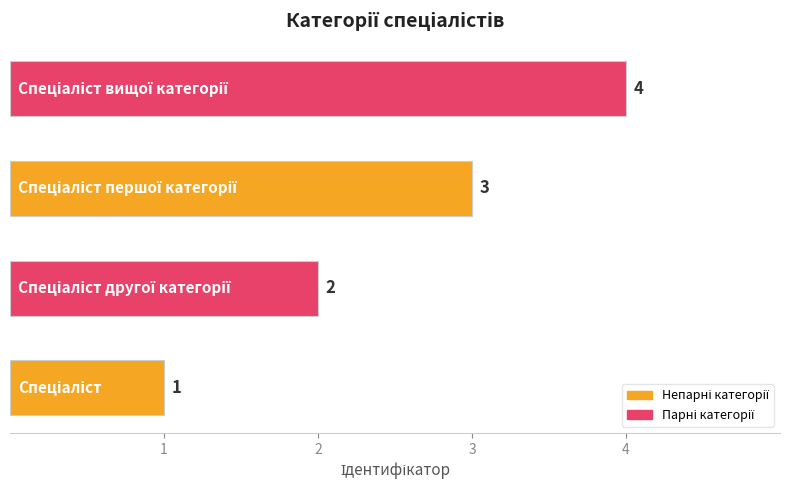

What is the maximum value shown in the chart?

4